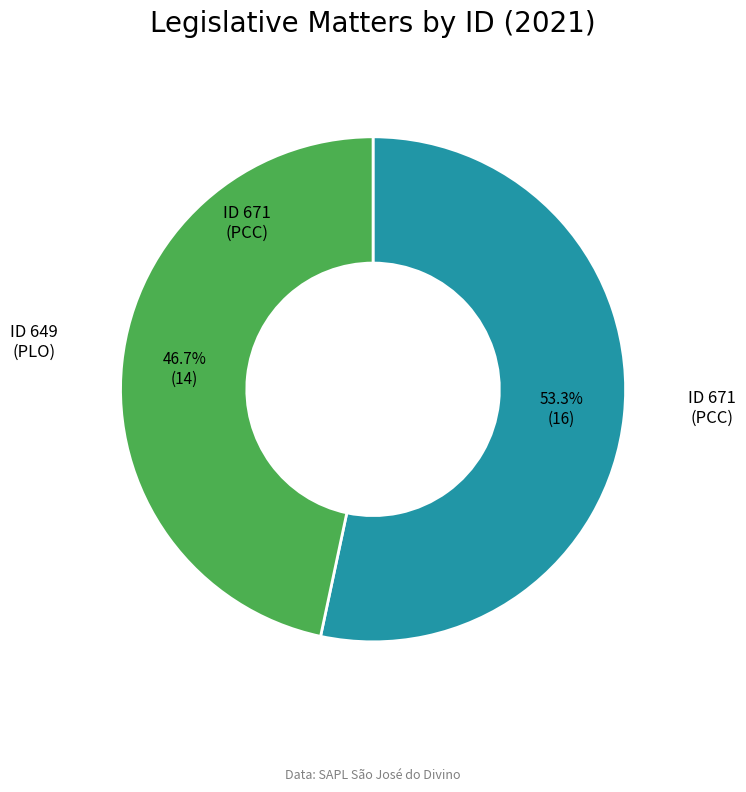

Is there a majority slice in this chart?

Yes